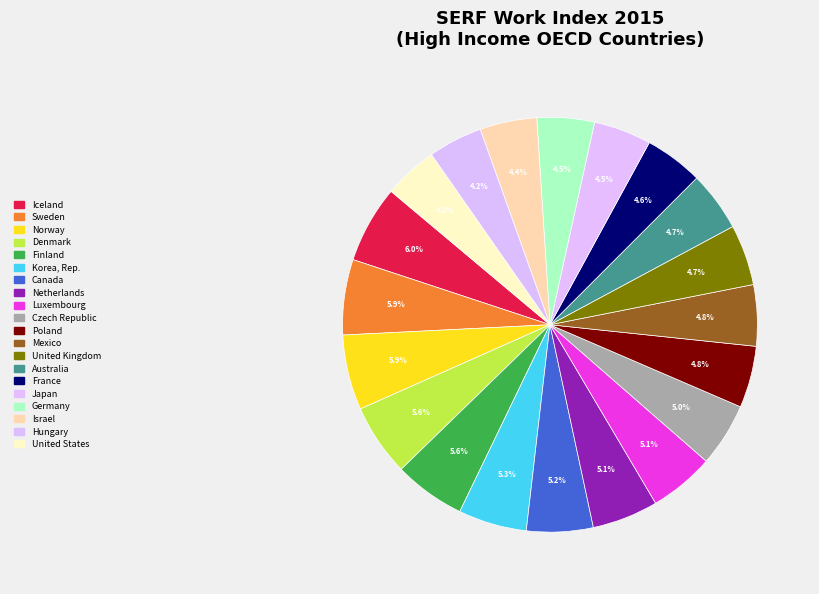

How many segments does this pie chart have?

20